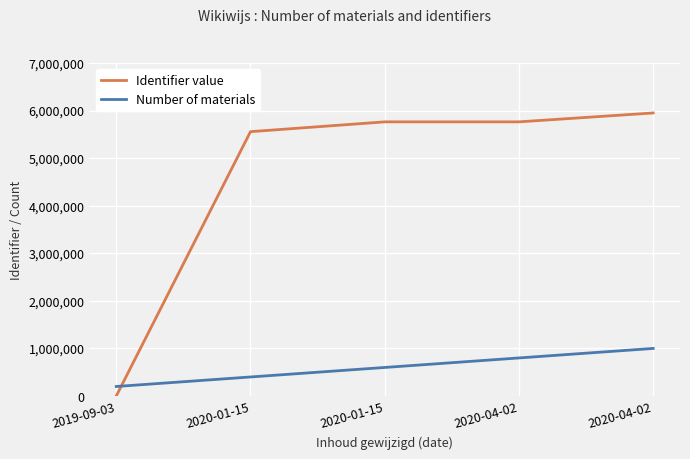

Count the number of categories in the chart.

5